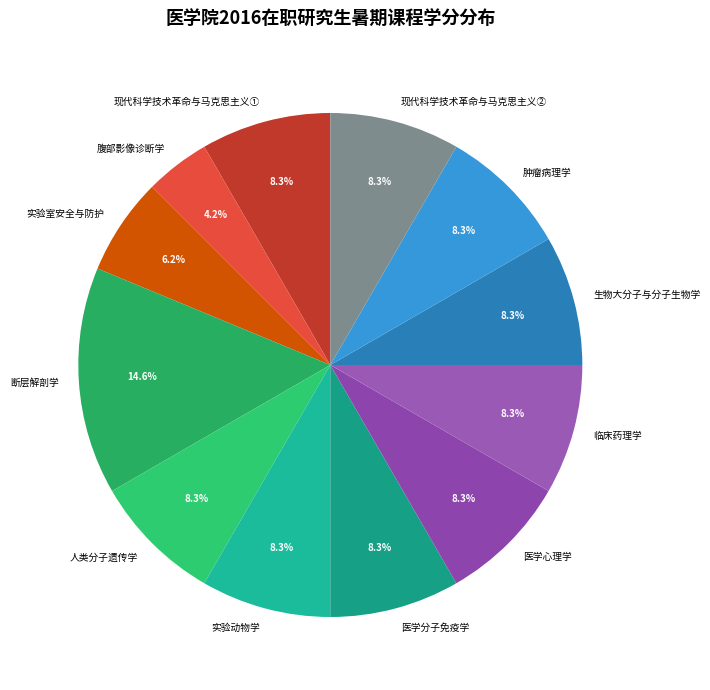

To the nearest percent, what is the average slice percentage?

8%